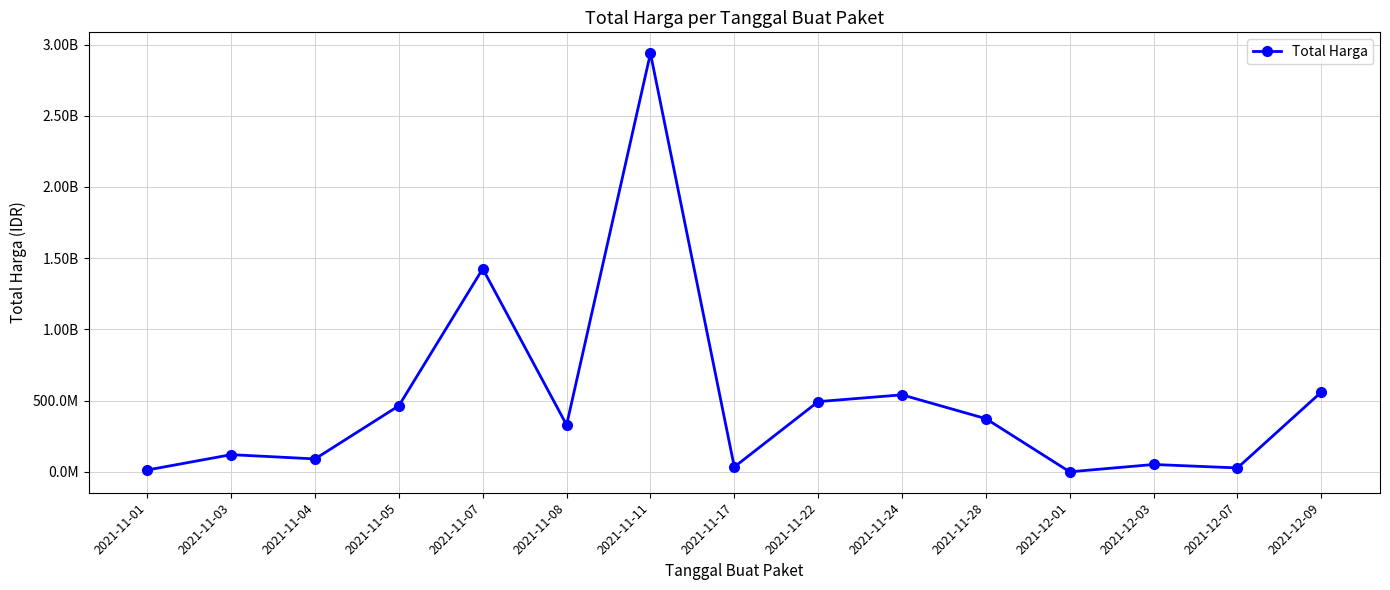

Does the chart have visible grid lines?

Yes